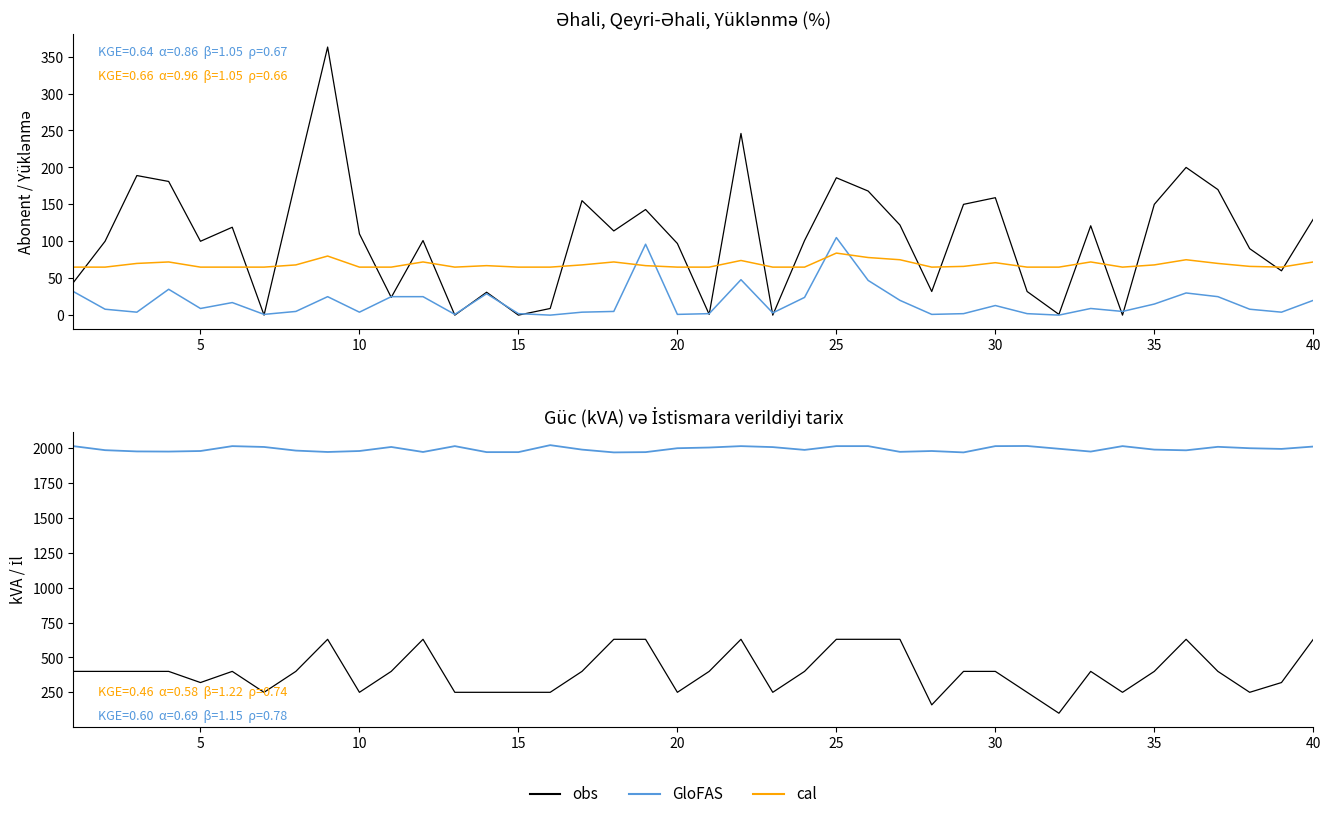

How many lines are shown in the chart?

3